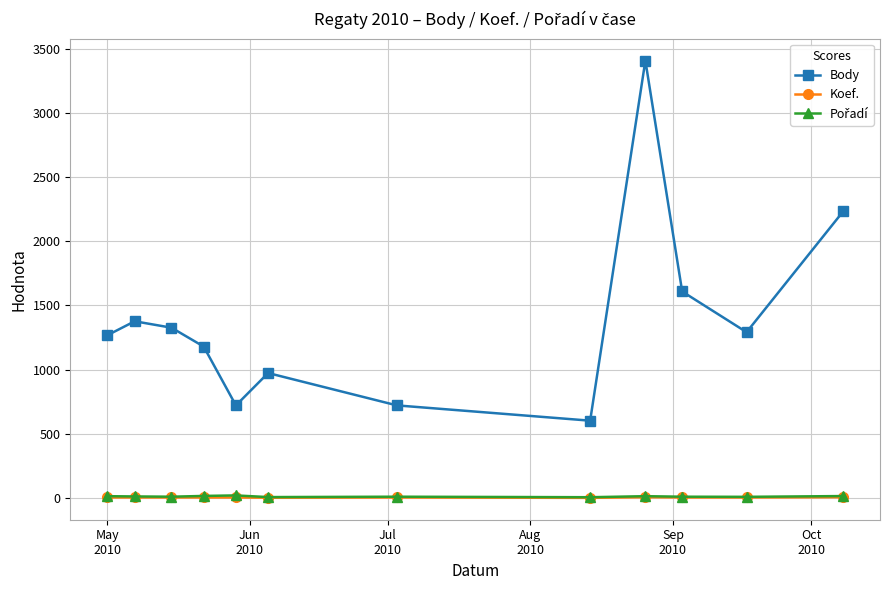

At how many categories does at least one series exceed 2528?

1